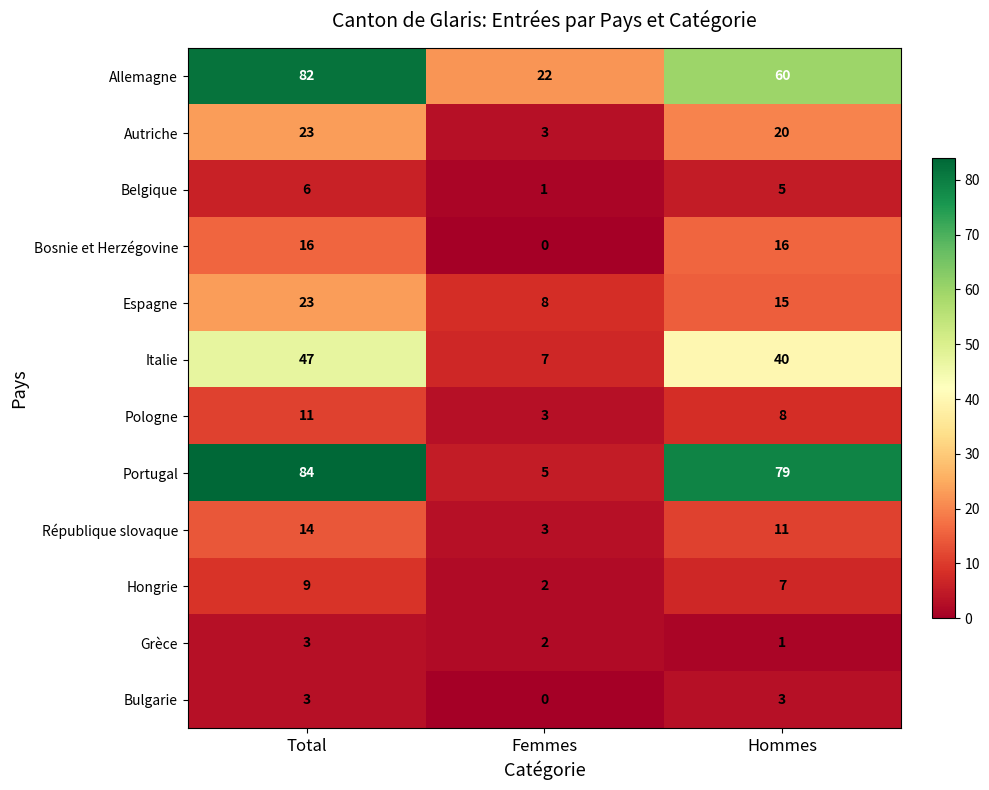

Which series has the largest total across all categories?

Portugal